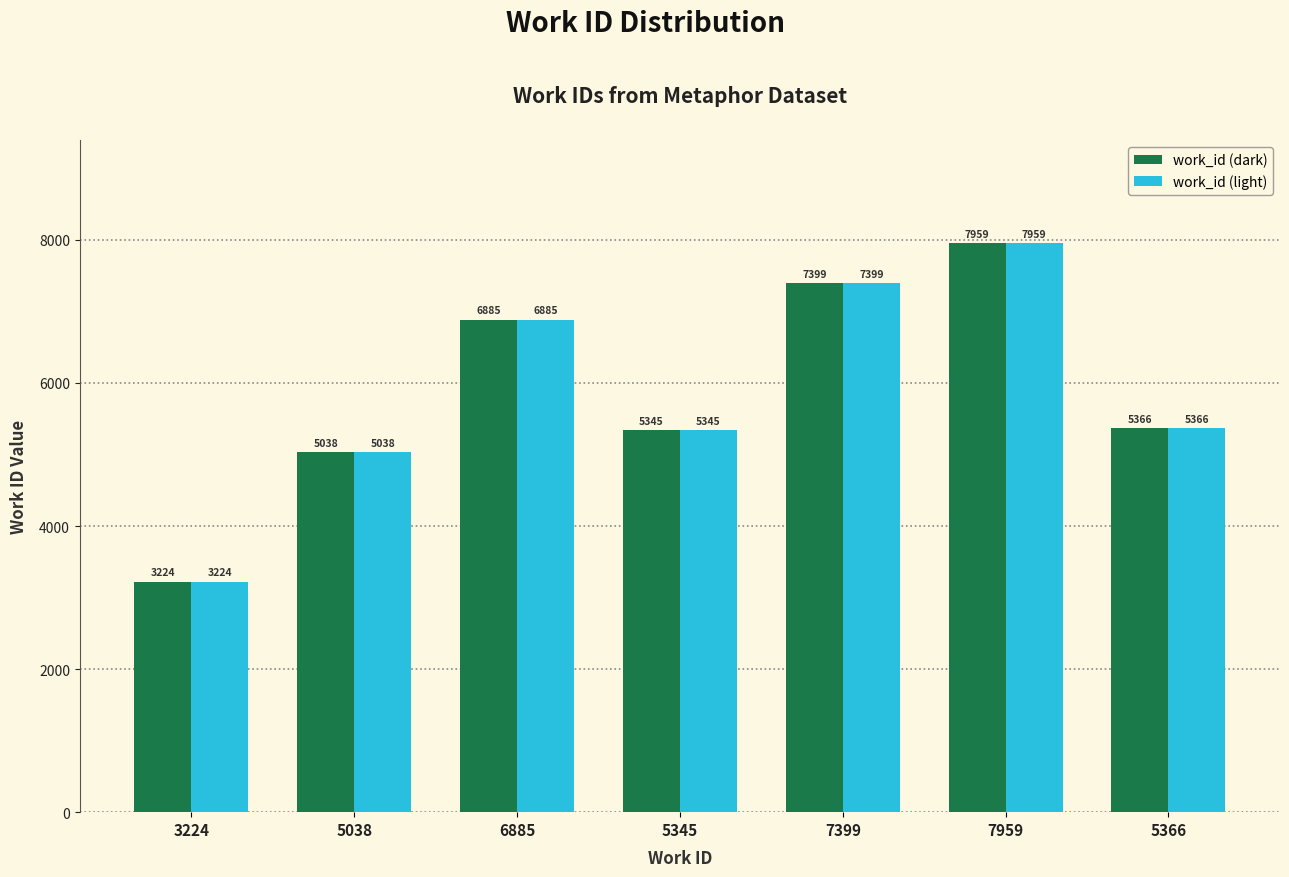

What is the maximum value shown in the chart?

7959